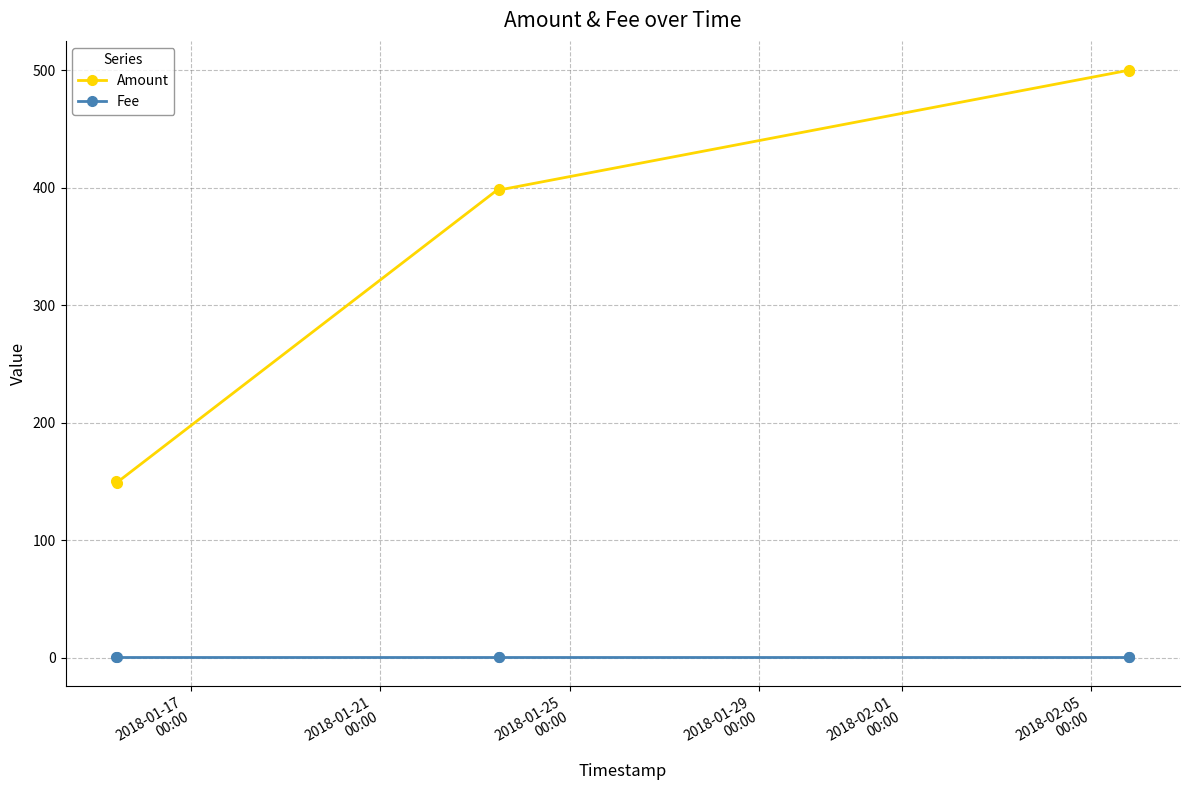

What is the difference between the maximum and minimum values in the Amount series?

351